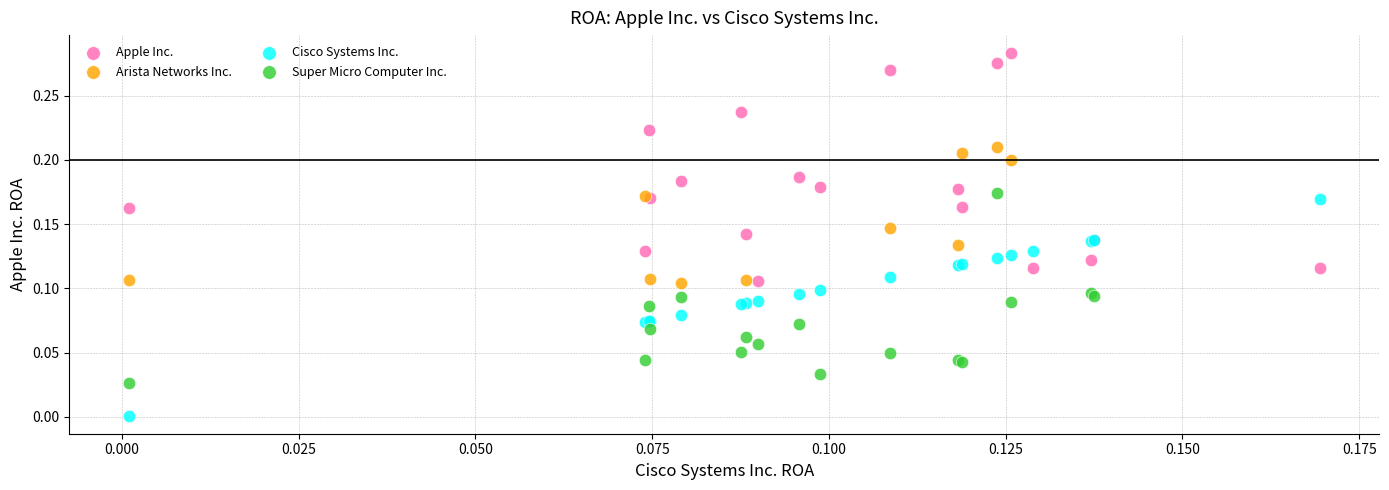

Which series reaches the minimum Y coordinate?

Cisco Systems Inc.